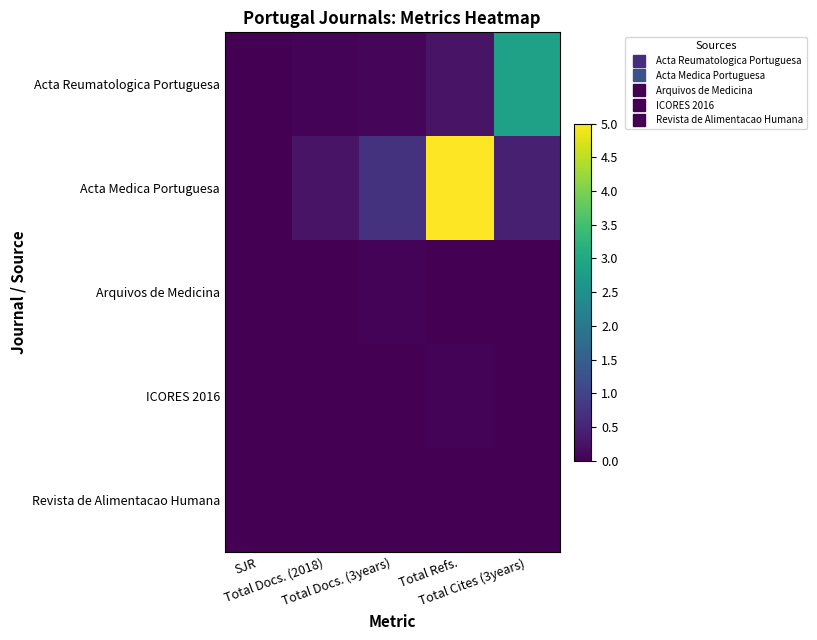

Which series has the largest range (max minus min)?

Acta Medica Portuguesa